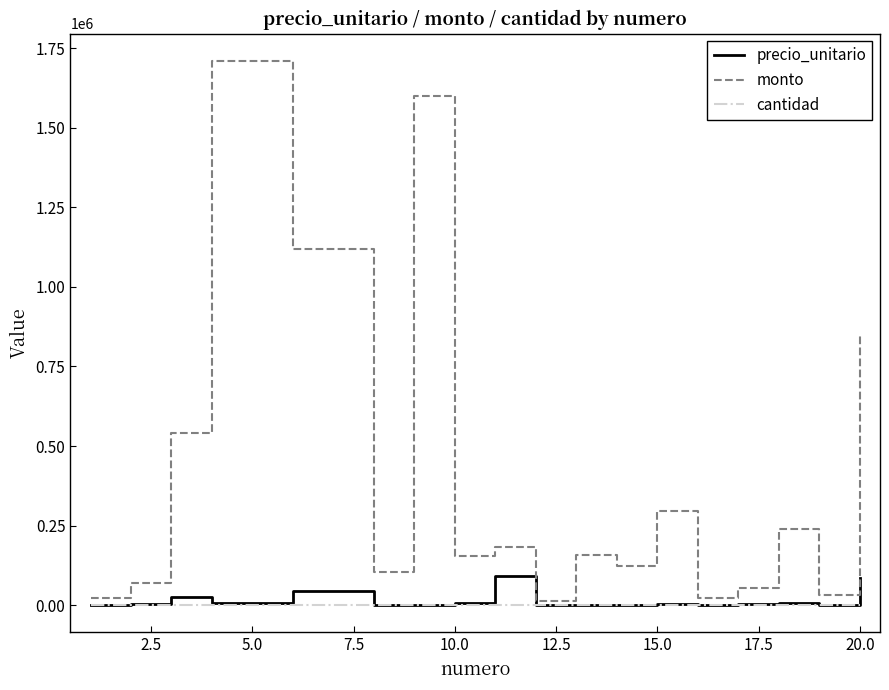

List the series in order of their peak value, highest first.

monto, precio_unitario, cantidad